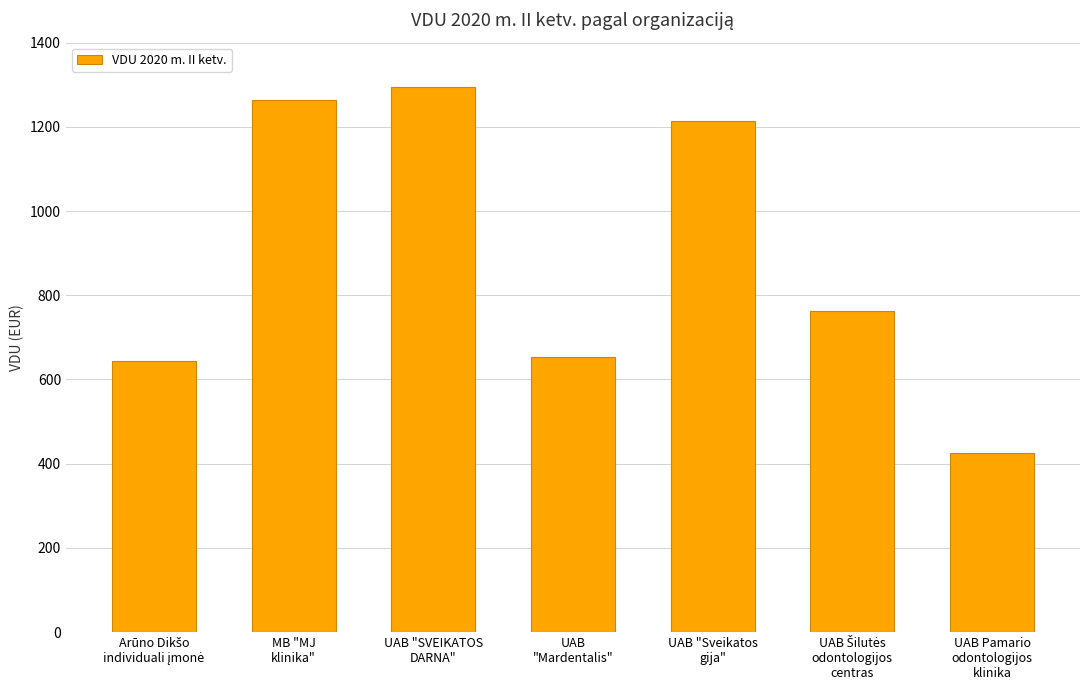

What is the greatest value displayed?

1294.1